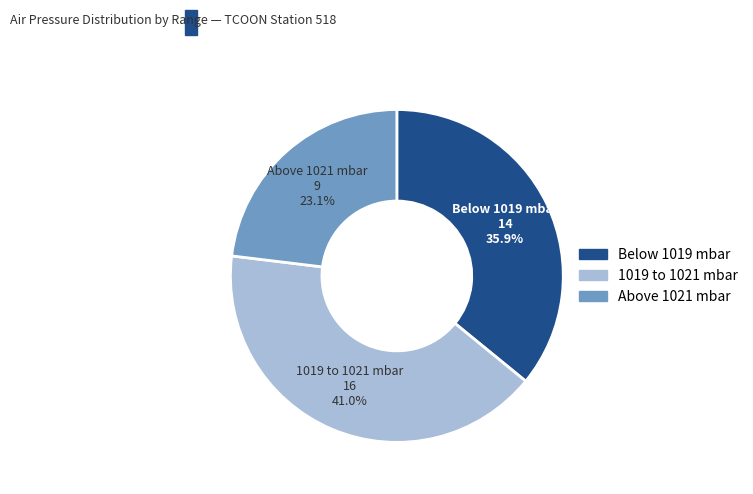

Does any single category account for the majority?

No